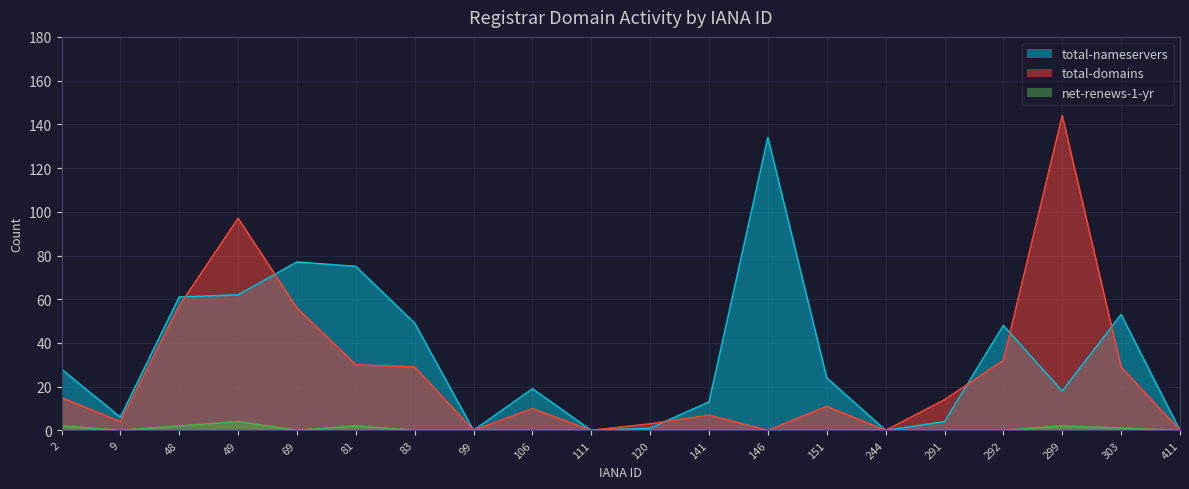

How many lines are shown in the chart?

3